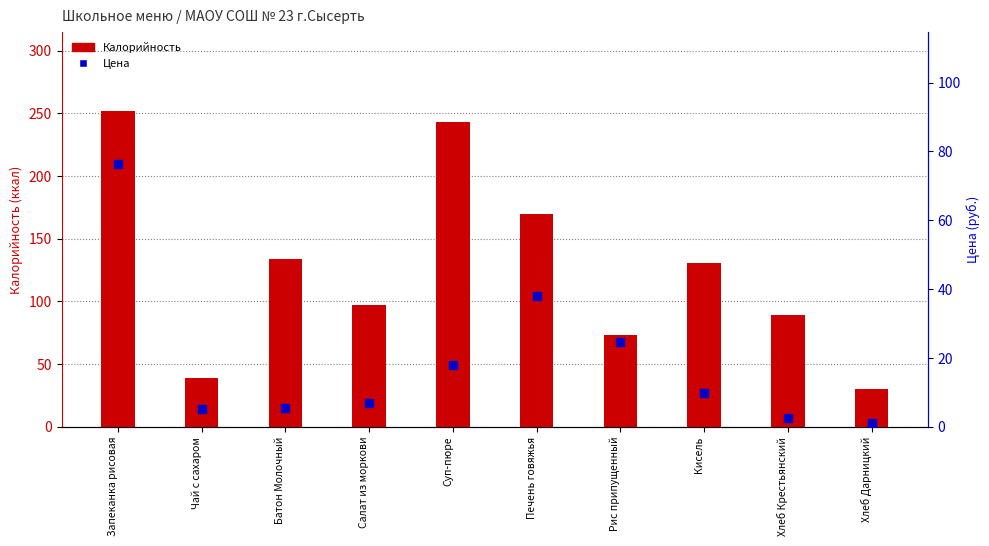

Which series has the largest Y range (max minus min)?

Калорийность